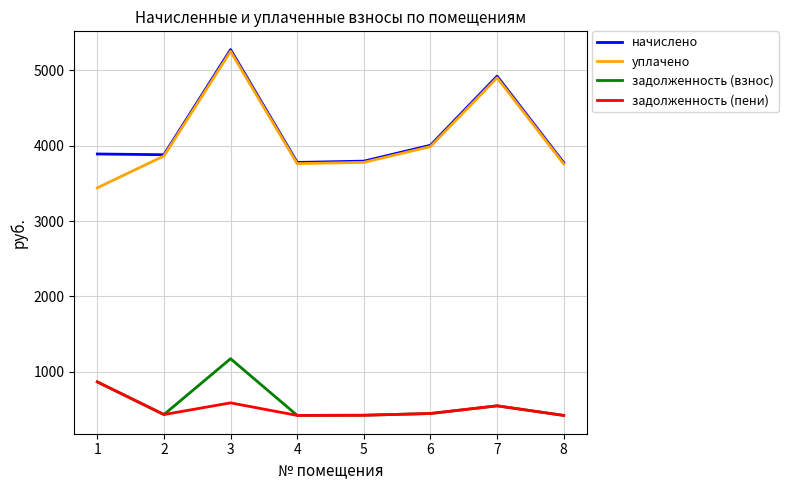

What is the maximum value for начислено?

5276.5